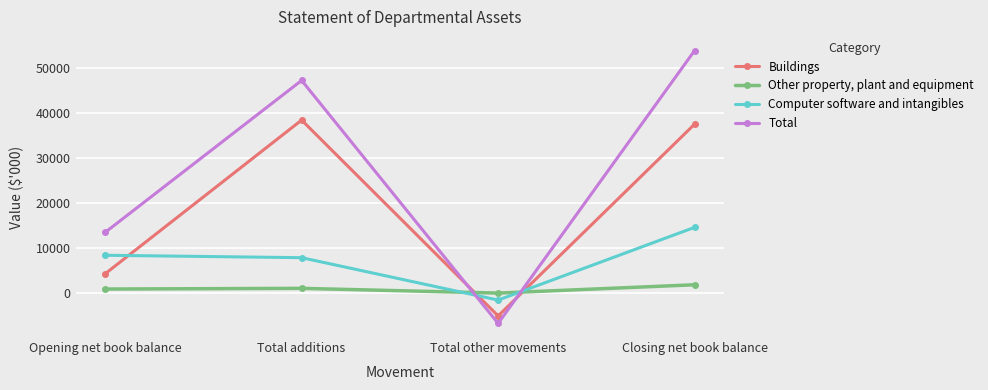

Which series has the largest total across all categories?

Total